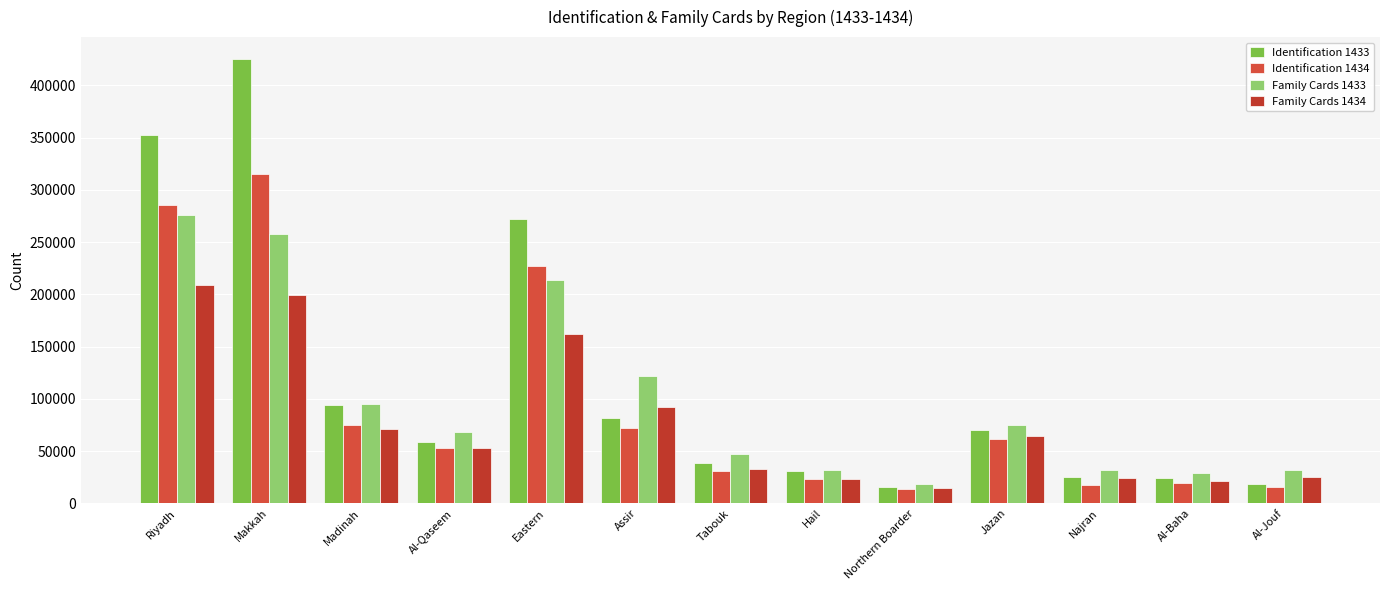

What is the value of the Identification 1433 bar at the 1st from the left?

352629